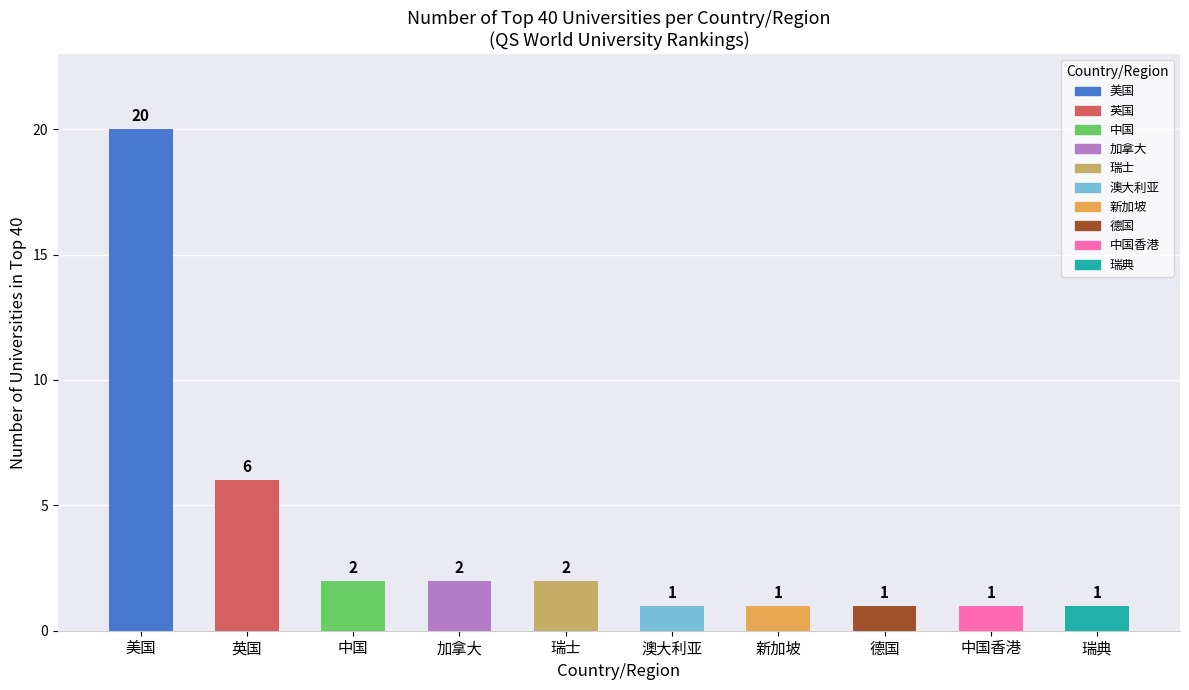

The value at 澳大利亚 is 2. True or false?

False